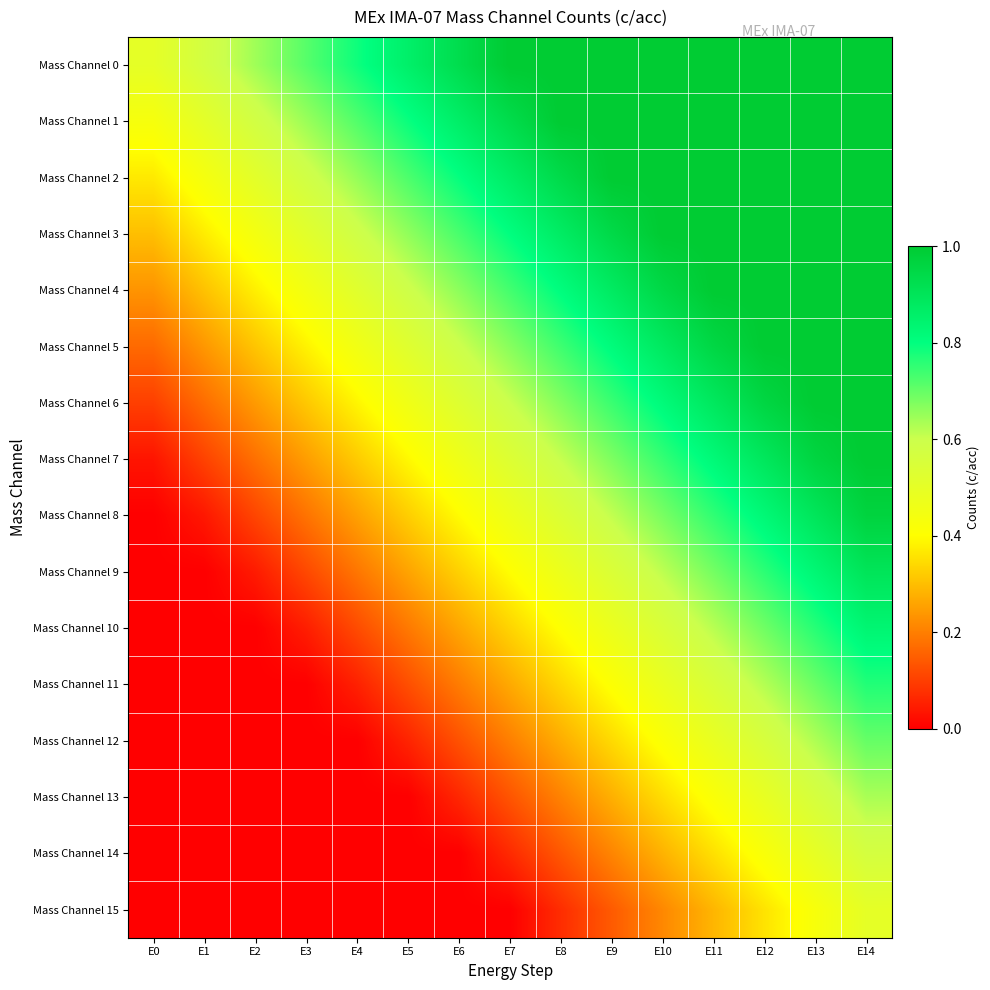

List the series in order of their peak value, lowest first.

Mass Channel 15, Mass Channel 14, Mass Channel 13, Mass Channel 12, Mass Channel 11, Mass Channel 10, Mass Channel 9, Mass Channel 8, Mass Channel 0, Mass Channel 1, Mass Channel 2, Mass Channel 3, Mass Channel 4, Mass Channel 5, Mass Channel 6, Mass Channel 7